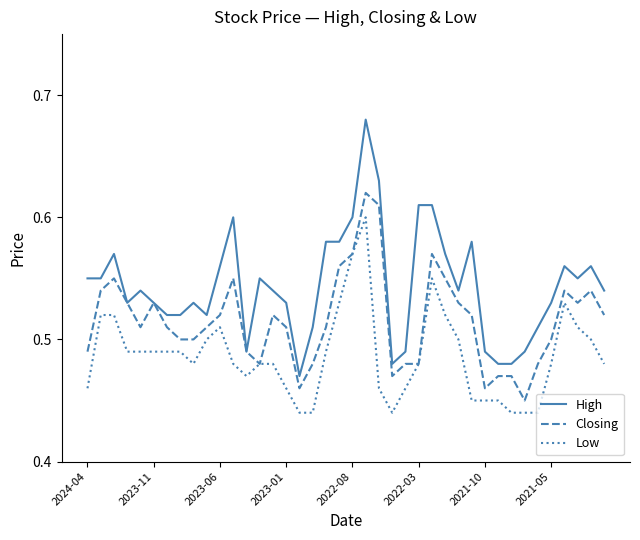

Which series has the largest range (max minus min)?

High